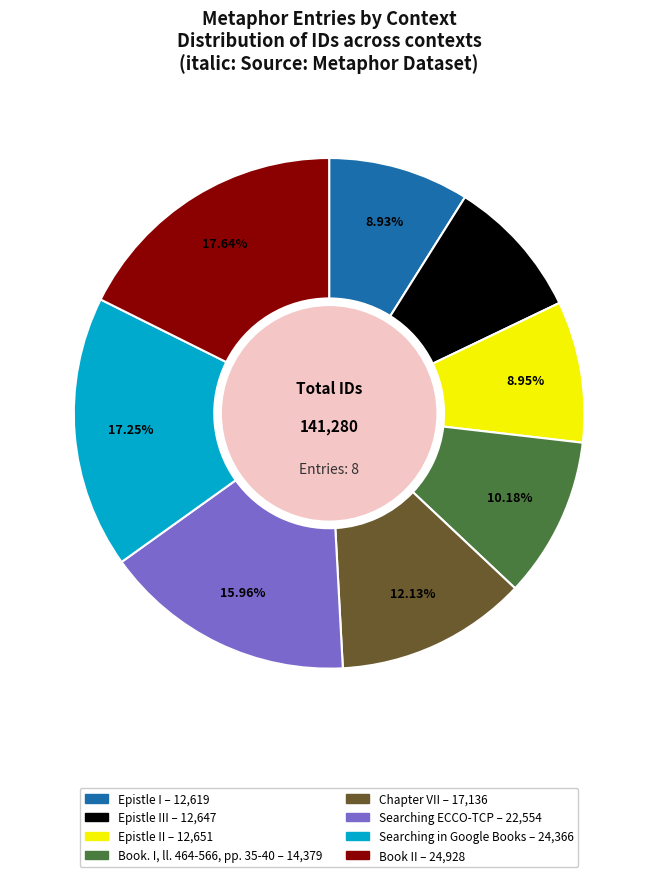

Is there a majority slice in this chart?

No